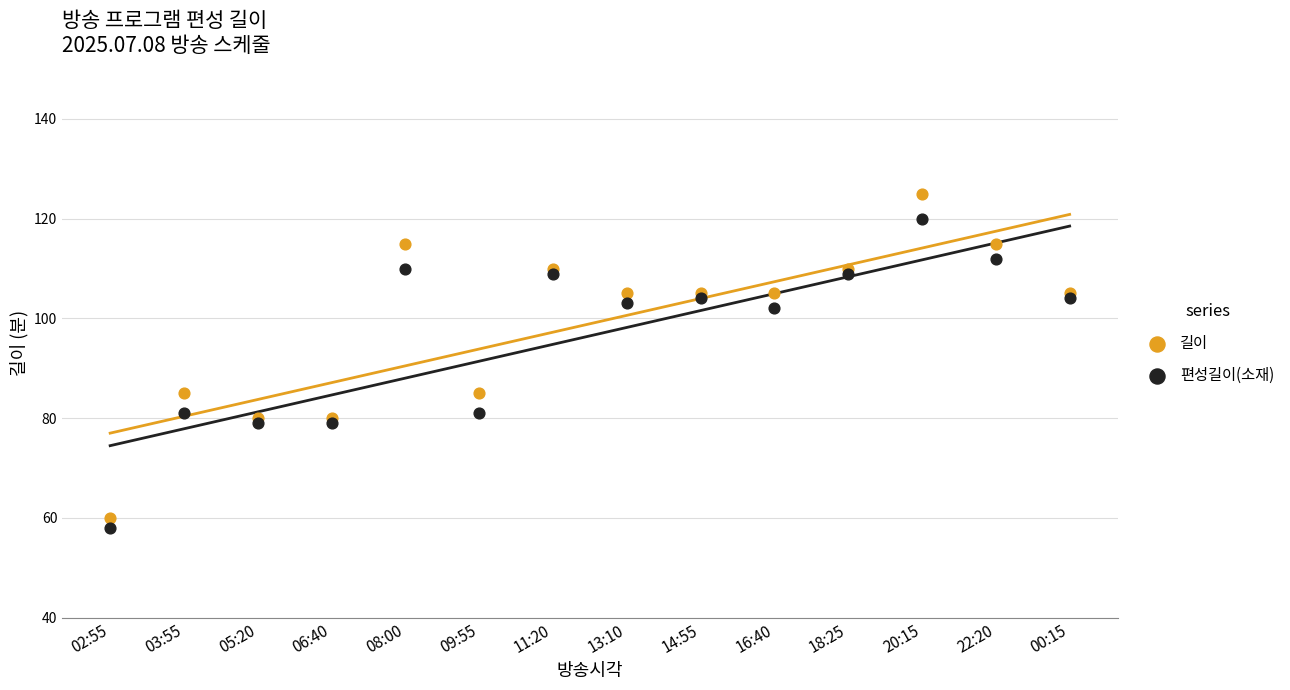

What are all the series names shown in the legend?

길이, 편성길이(소재)